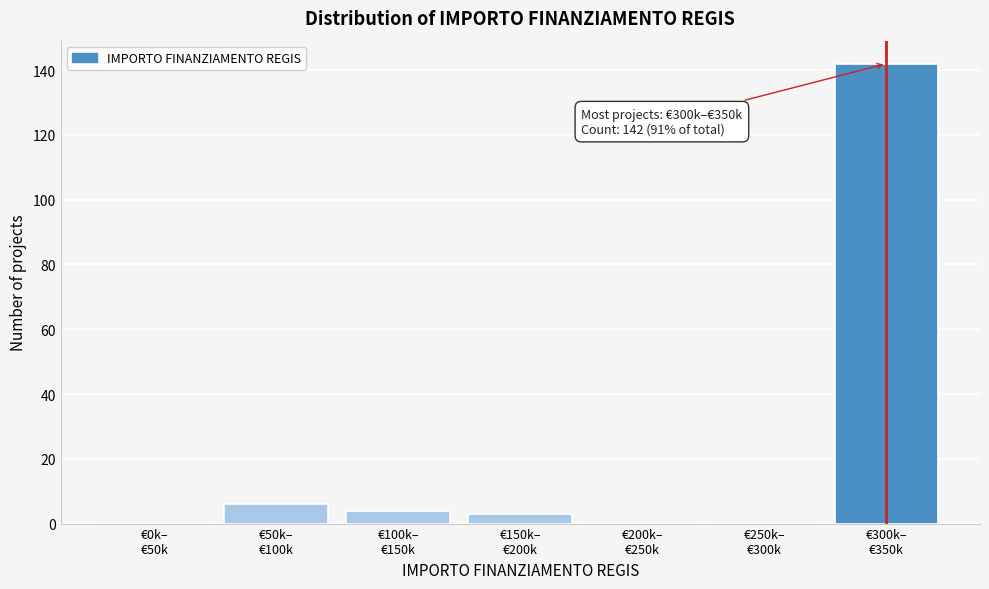

What is the greatest value displayed?

142